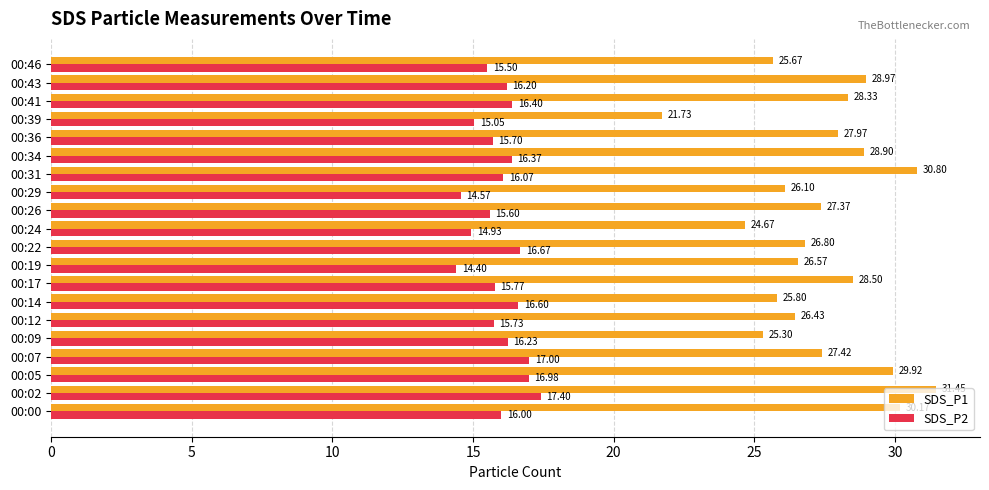

Rank the series at 00:05 from lowest to highest value.

SDS_P2, SDS_P1